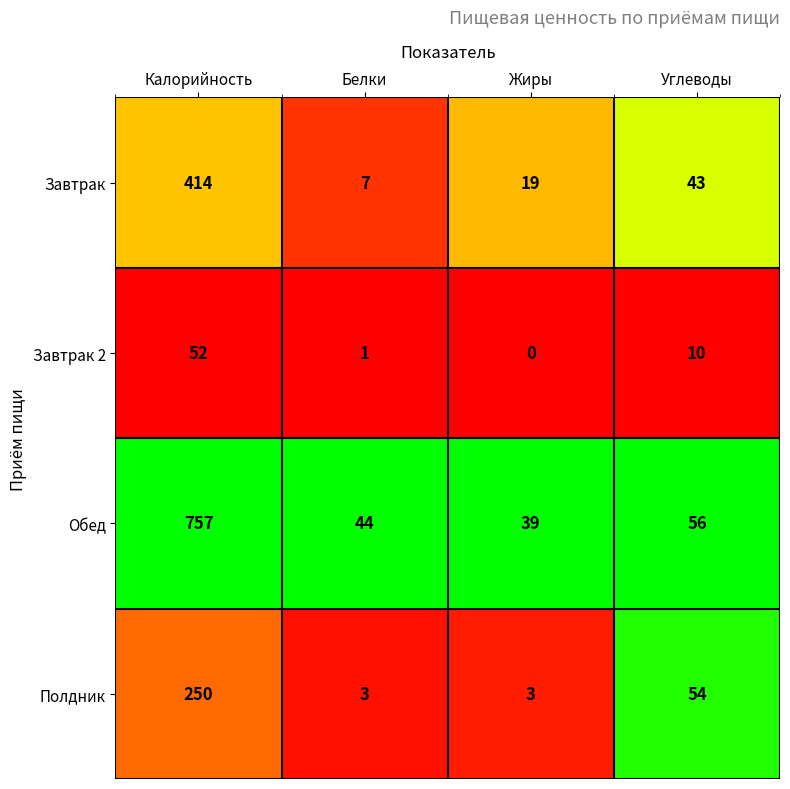

At which category does the chart reach its minimum across all series?

Жиры